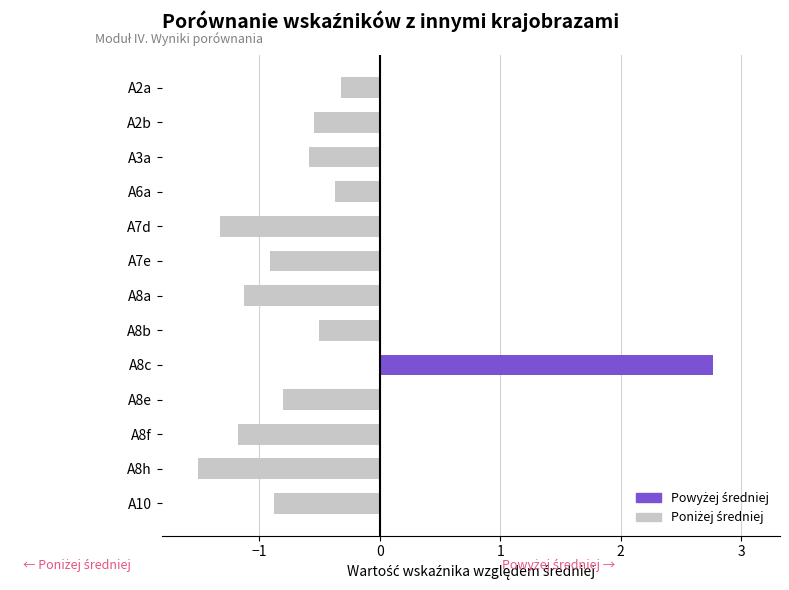

What is the greatest value displayed?

2.8